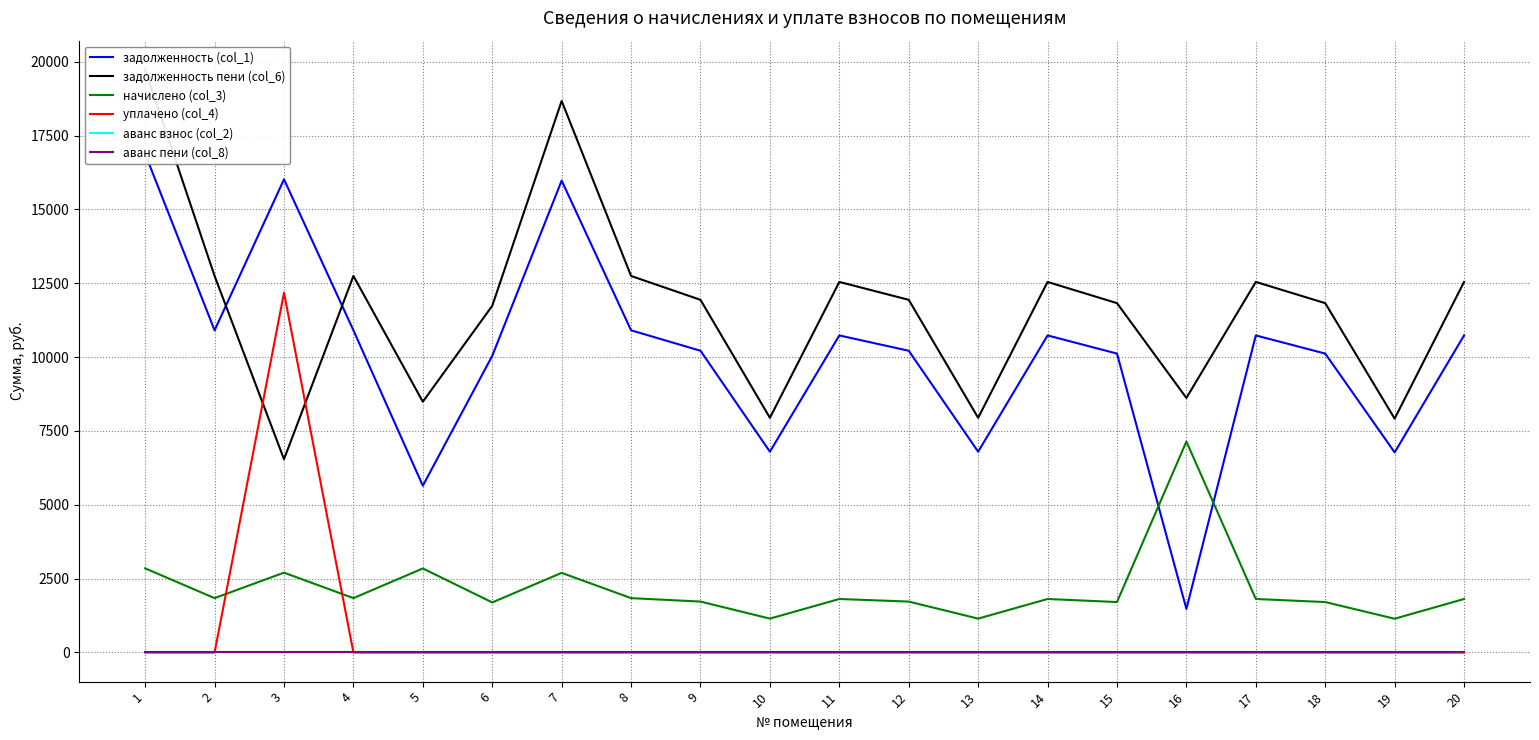

Reading left to right, extract all data points from this chart.

задолженность (col_1): 1=16876.8	2=10905.6	3=16016.6	4=10905.6	5=5644.1	6=10041.6	7=15974.4	8=10905.6	9=10214.4	10=6796.8	11=10732.8	12=10214.4	13=6796.8	14=10732.8	15=10118.4	16=1474.6	17=10732.8	18=10118.4	19=6773.8	20=10732.8
задолженность пени (col_6): 1=19724.8	2=12745.9	3=6542.0	4=12745.9	5=8488.8	6=11736.1	7=18670.1	8=12745.9	9=11938.1	10=7943.8	11=12544.0	12=11938.1	13=7943.8	14=12544.0	15=11825.9	16=8617.0	17=12544.0	18=11825.9	19=7916.8	20=12544.0
начислено (col_3): 1=2848.0	2=1840.3	3=2702.8	4=1840.3	5=2844.7	6=1694.5	7=2695.7	8=1840.3	9=1723.7	10=1147.0	11=1811.2	12=1723.7	13=1147.0	14=1811.2	15=1707.5	16=7142.4	17=1811.2	18=1707.5	19=1143.1	20=1811.2
уплачено (col_4): 1=0.0	2=0.0	3=12177.5	4=0.0	5=0.0	6=0.0	7=0.0	8=0.0	9=0.0	10=0.0	11=0.0	12=0.0	13=0.0	14=0.0	15=0.0	16=0.0	17=0.0	18=0.0	19=0.0	20=0.0
аванс взнос (col_2): 1=0.0	2=0.0	3=0.0	4=0.0	5=0.0	6=0.0	7=0.0	8=0.0	9=0.0	10=0.0	11=0.0	12=0.0	13=0.0	14=0.0	15=0.0	16=0.0	17=0.0	18=0.0	19=0.0	20=0.0
аванс пени (col_8): 1=0.0	2=0.0	3=0.0	4=0.0	5=0.0	6=0.0	7=0.0	8=0.0	9=0.0	10=0.0	11=0.0	12=0.0	13=0.0	14=0.0	15=0.0	16=0.0	17=0.0	18=0.0	19=0.0	20=0.0